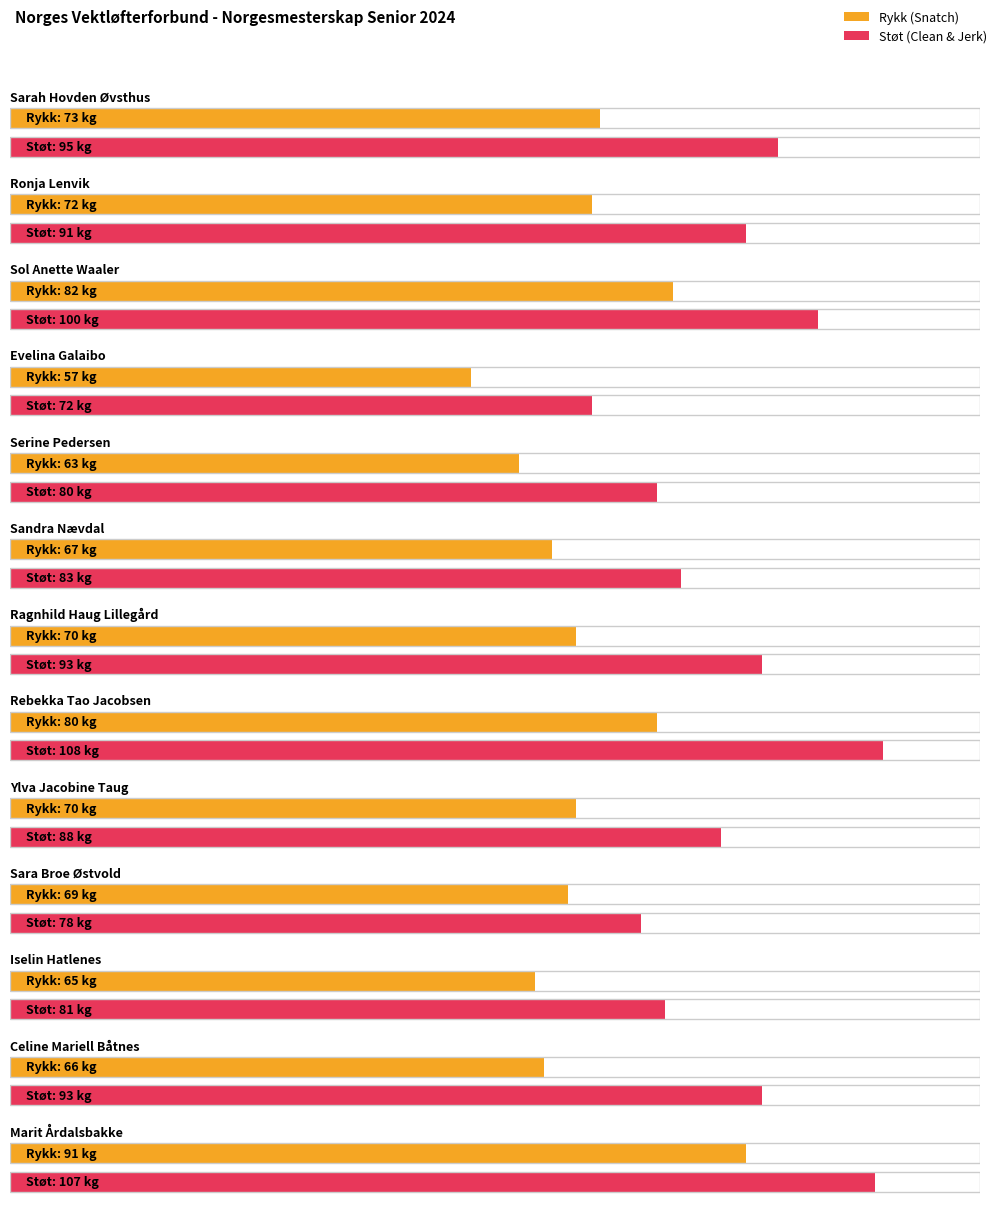

List the series in order of their overall mean, lowest first.

Rykk, Støt